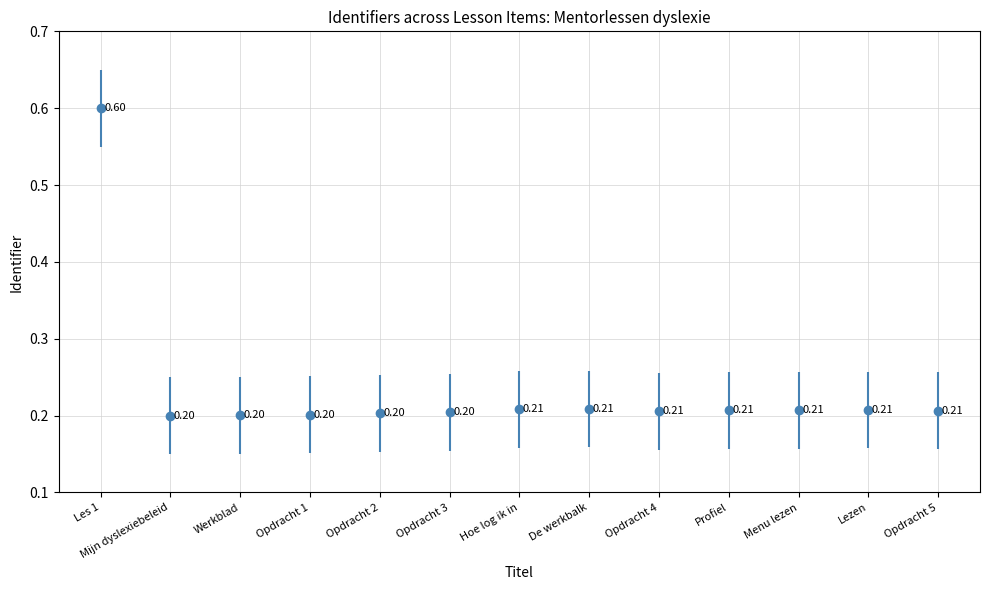

What is the greatest value displayed?

0.6